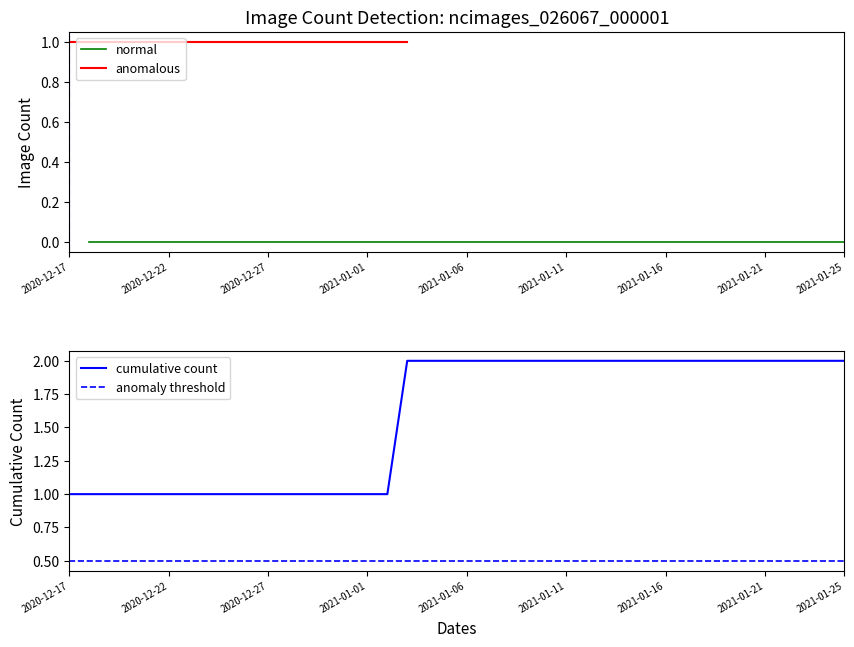

Rank the categories by value from lowest to highest.

2020-12-18, 2020-12-19, 2020-12-20, 2020-12-21, 2020-12-22, 2020-12-23, 2020-12-24, 2020-12-25, 2020-12-26, 2020-12-27, 2020-12-28, 2020-12-29, 2020-12-30, 2020-12-31, 2021-01-01, 2021-01-02, 2021-01-04, 2021-01-05, 2021-01-06, 2021-01-07, 2021-01-08, 2021-01-09, 2021-01-10, 2021-01-11, 2021-01-12, 2021-01-13, 2021-01-14, 2021-01-15, 2021-01-16, 2021-01-17, 2021-01-18, 2021-01-19, 2021-01-20, 2021-01-21, 2021-01-22, 2021-01-23, 2021-01-24, 2021-01-25, 2020-12-17, 2021-01-03